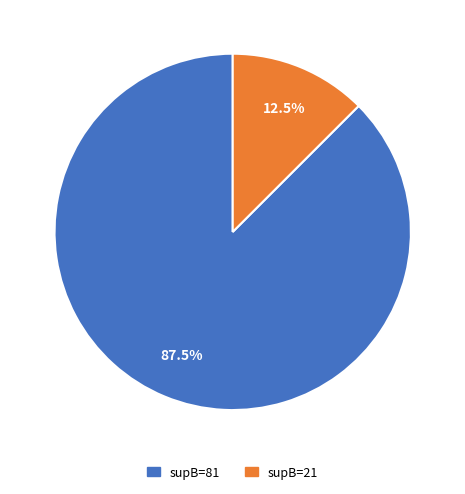

How many segments does this pie chart have?

2